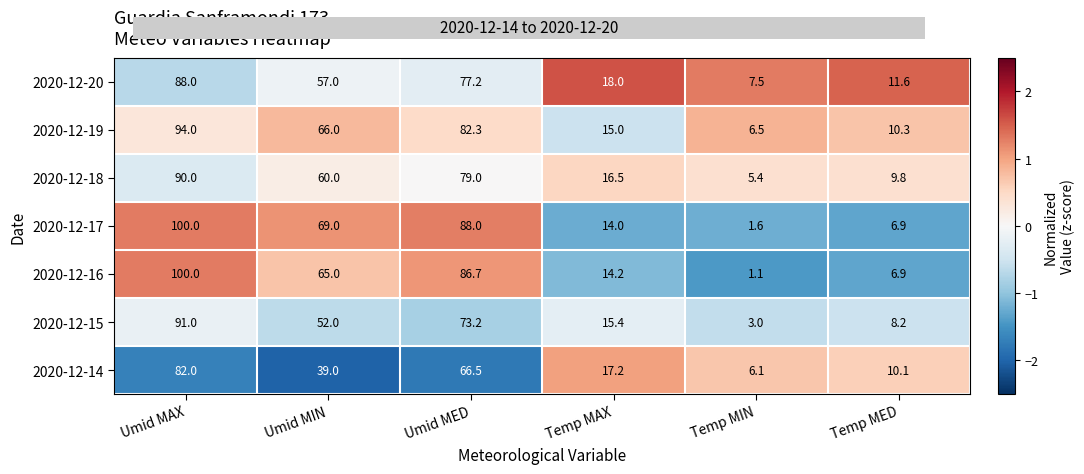

Which series has the largest range (max minus min)?

2020-12-16